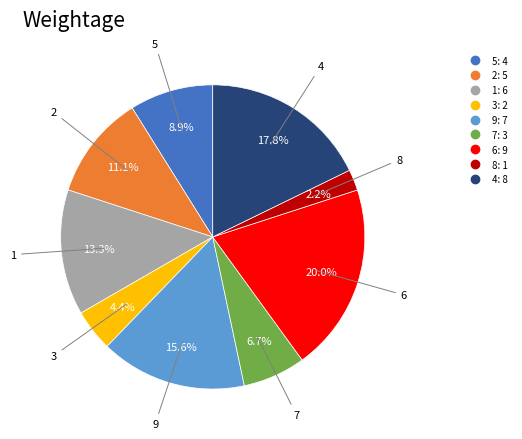

Is there any slice that represents more than half of the pie?

No